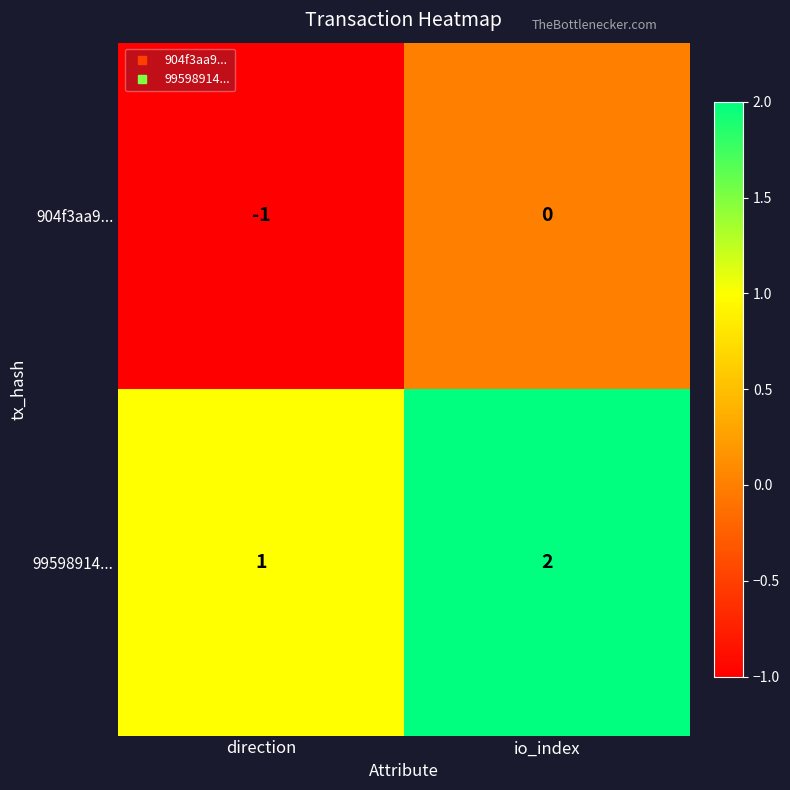

Count the number of data series in this chart.

2